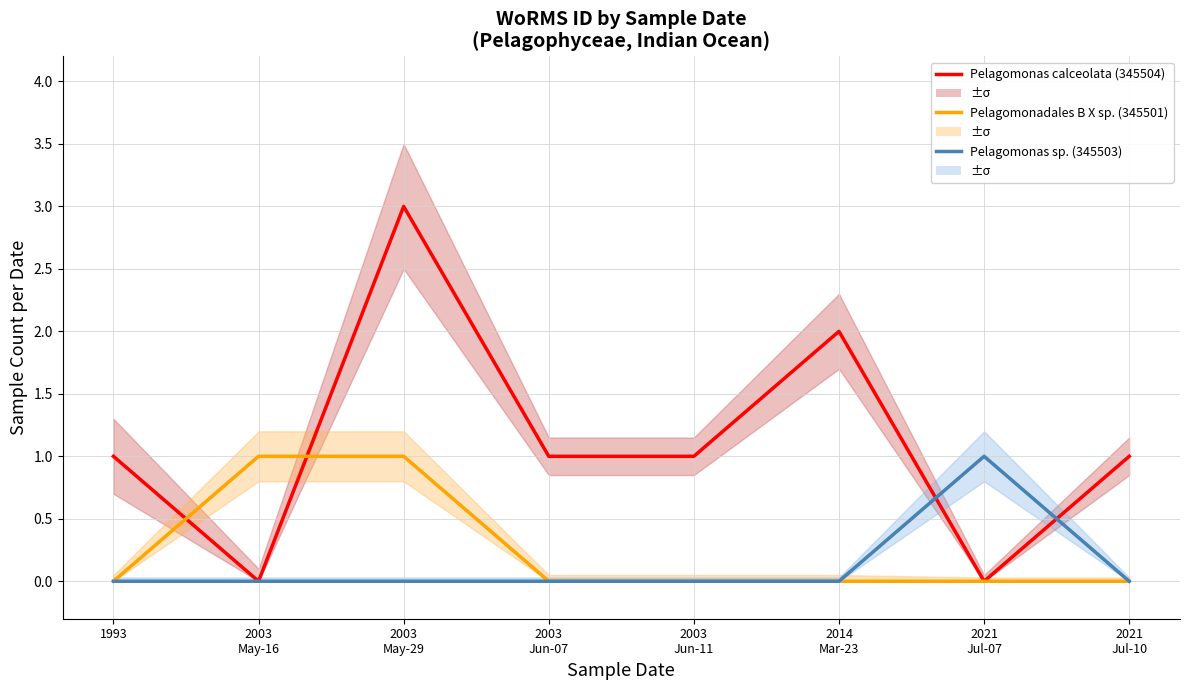

What is the sum of the Pelagomonas calceolata (345504) values at 1993 and 2014
Mar-23?

3